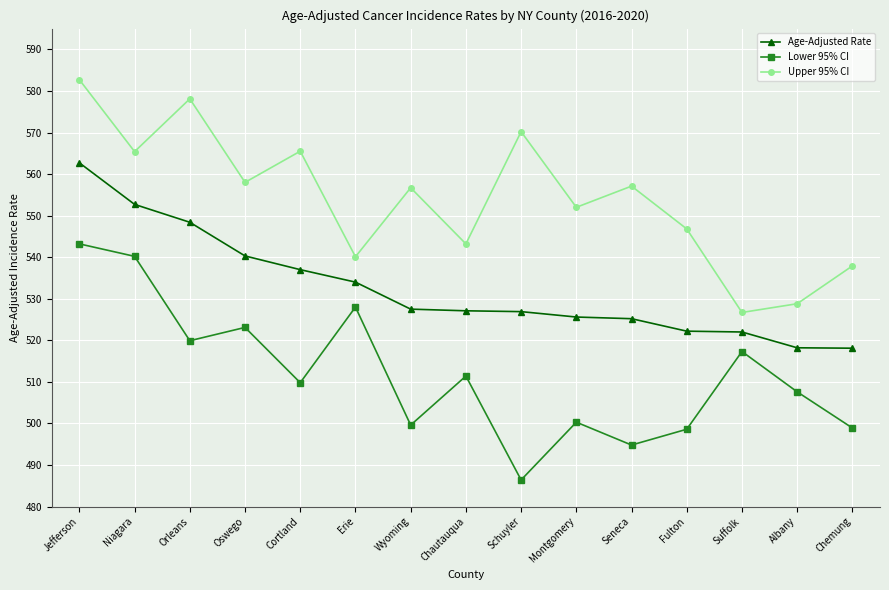

At which category is the sum across all series the highest?

Jefferson